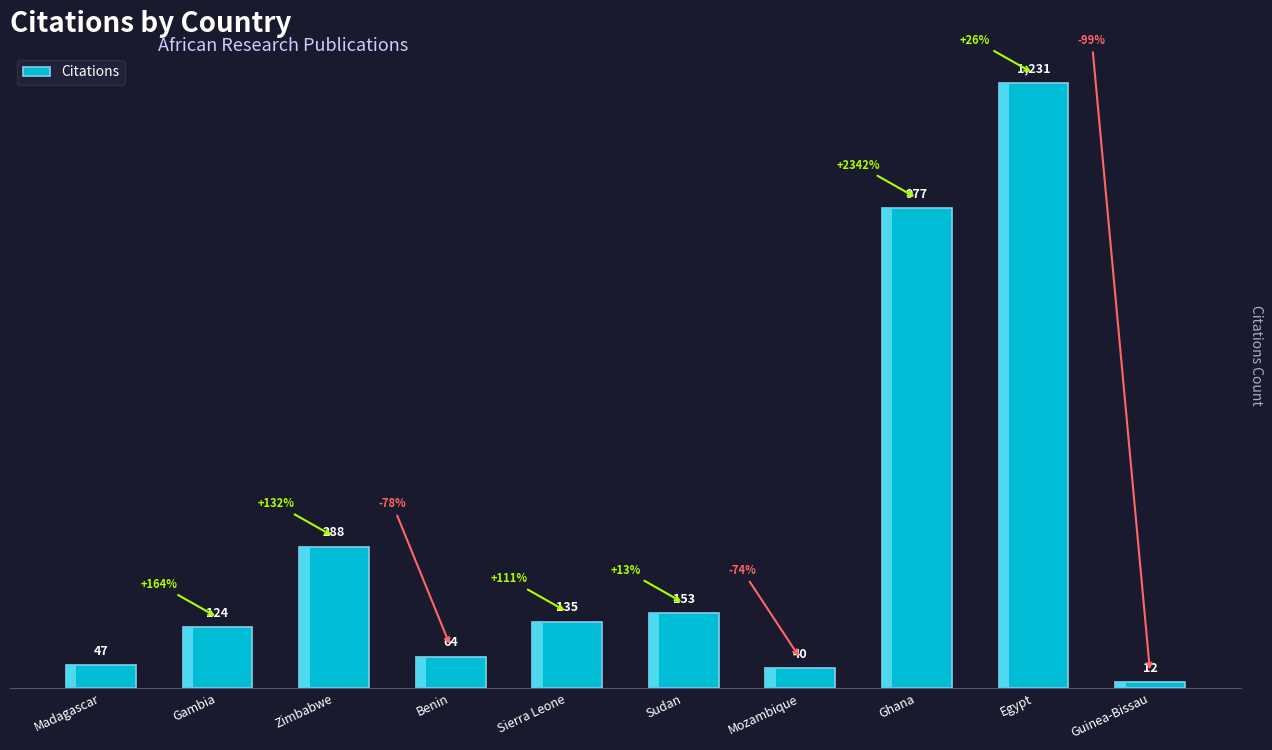

What is the smallest value displayed?

12